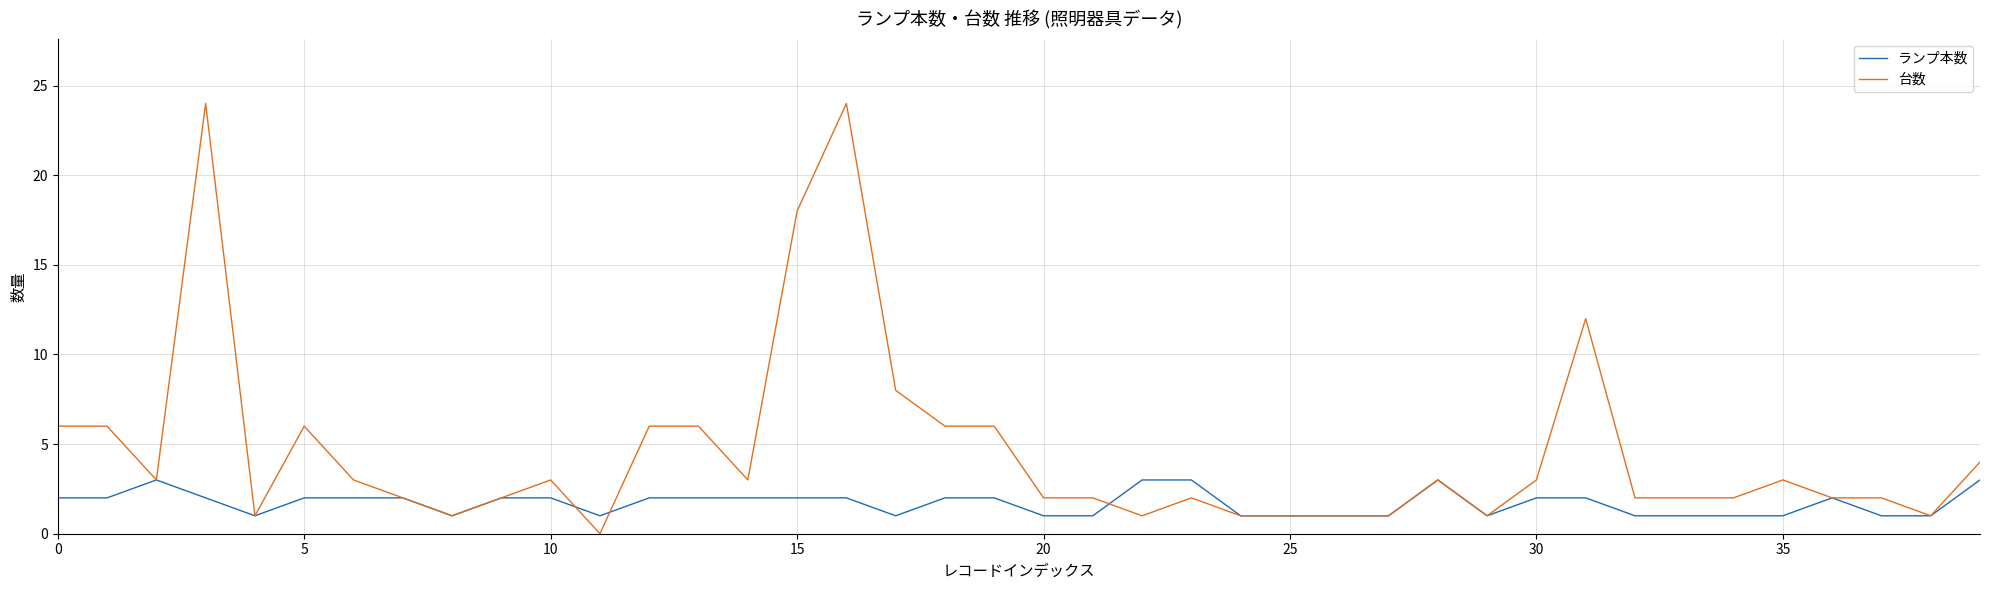

What are all the series names shown in the legend?

ランプ本数, 台数